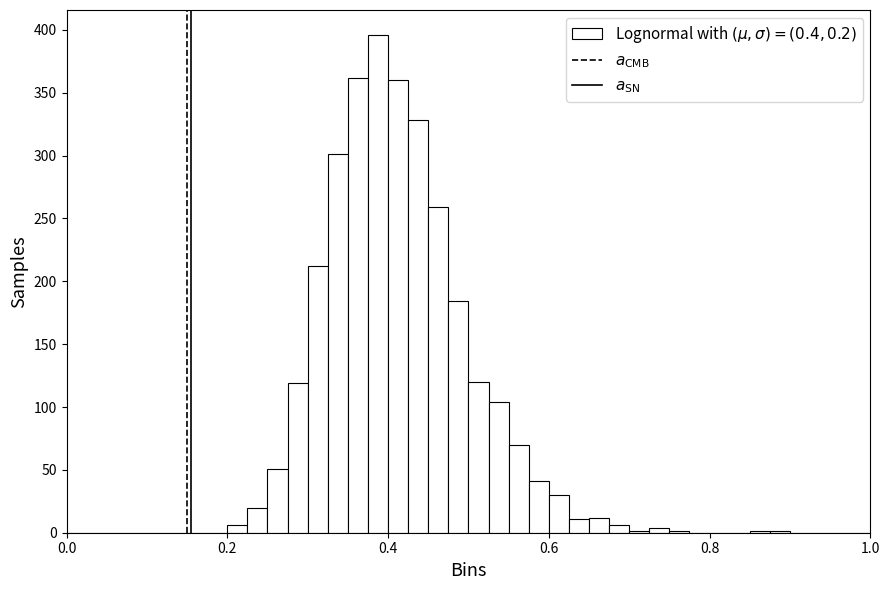

Around what value on the x-axis is the tallest bar? Give the approximate position of its centre, as read against the axis.

0.38